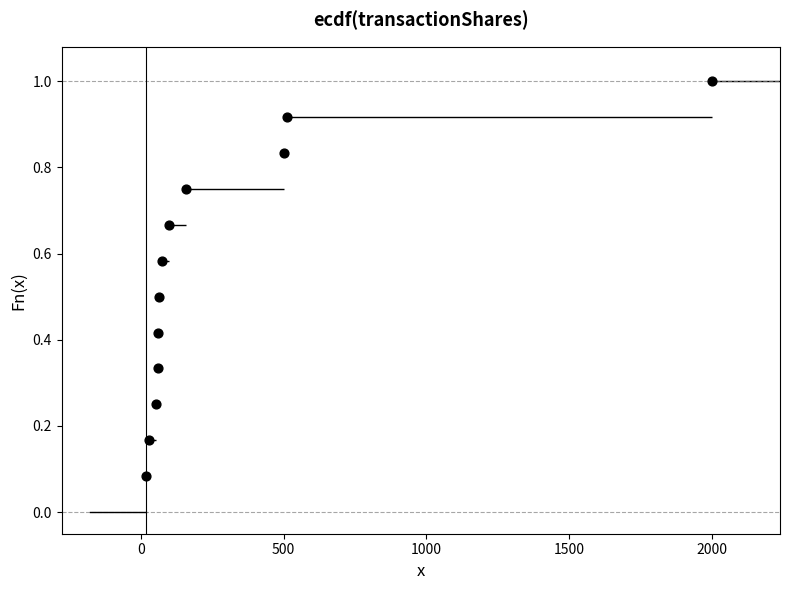

What is the range of X values (max minus min)?

1980.0